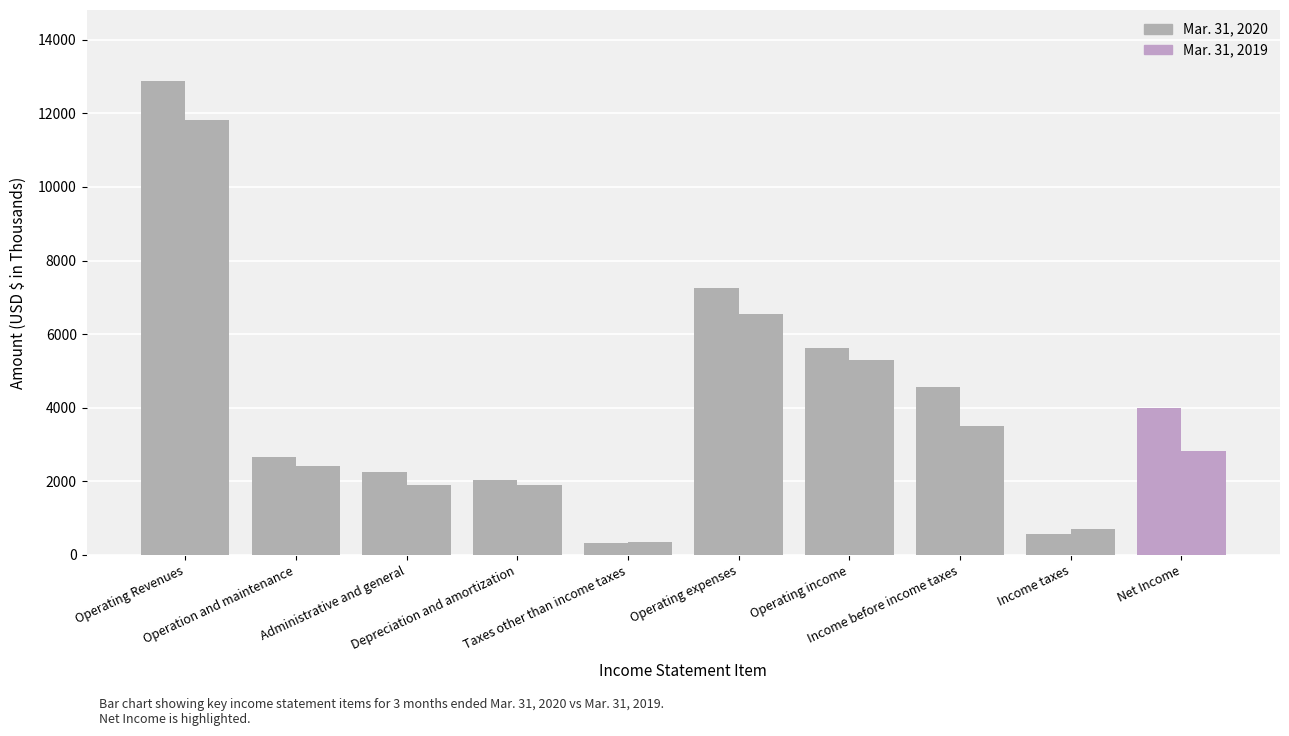

Rank the series at Operating Revenues from lowest to highest value.

Mar. 31, 2019, Mar. 31, 2020